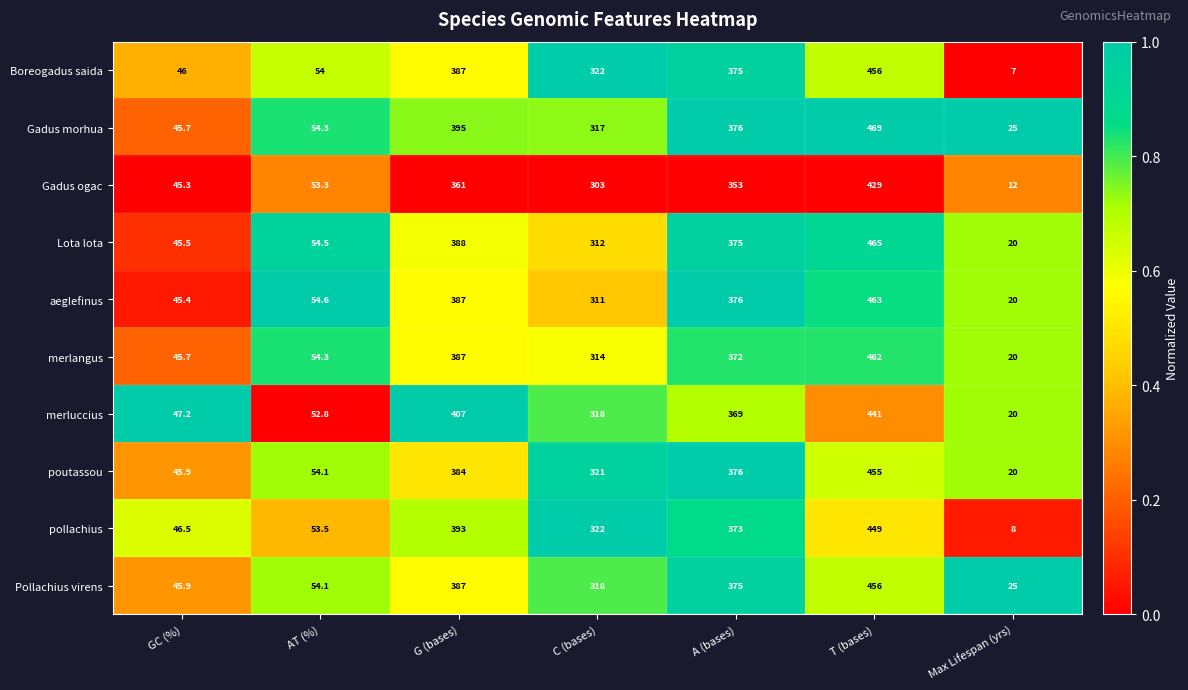

Which series has the largest total across all categories?

Gadus morhua